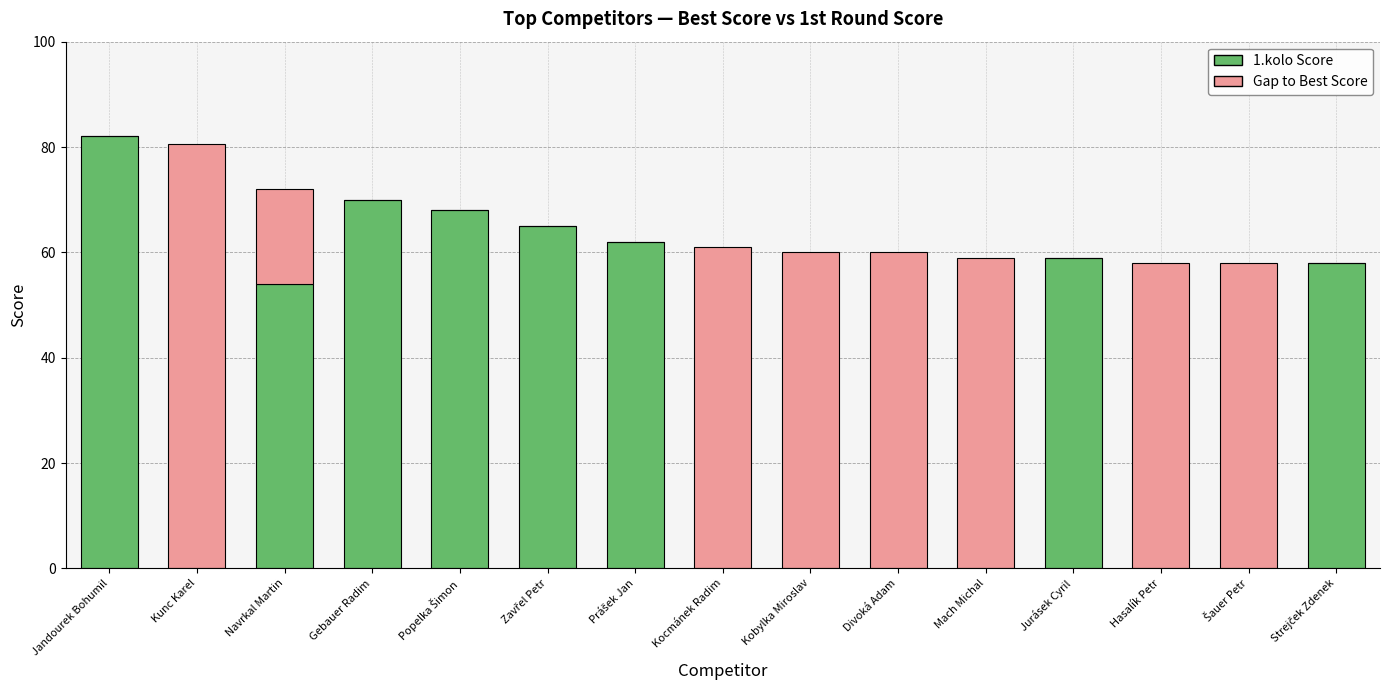

What is the total value across all series at Gebauer Radim?

70.0